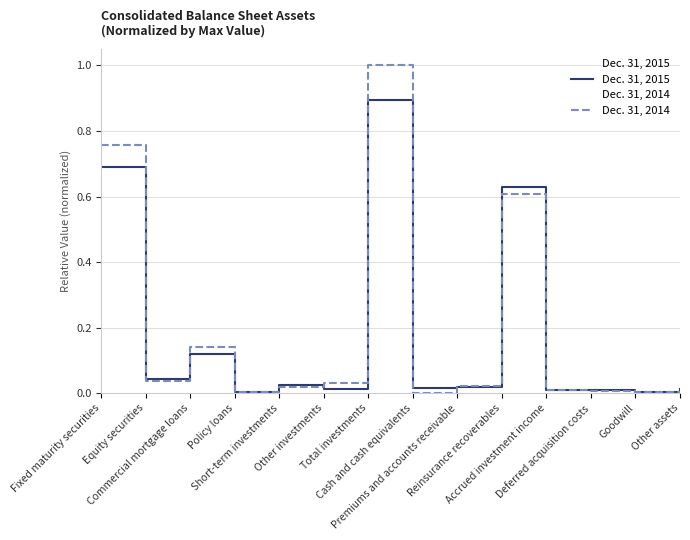

The value of Dec. 31, 2015 at Equity securities is 0.0. True or false?

True